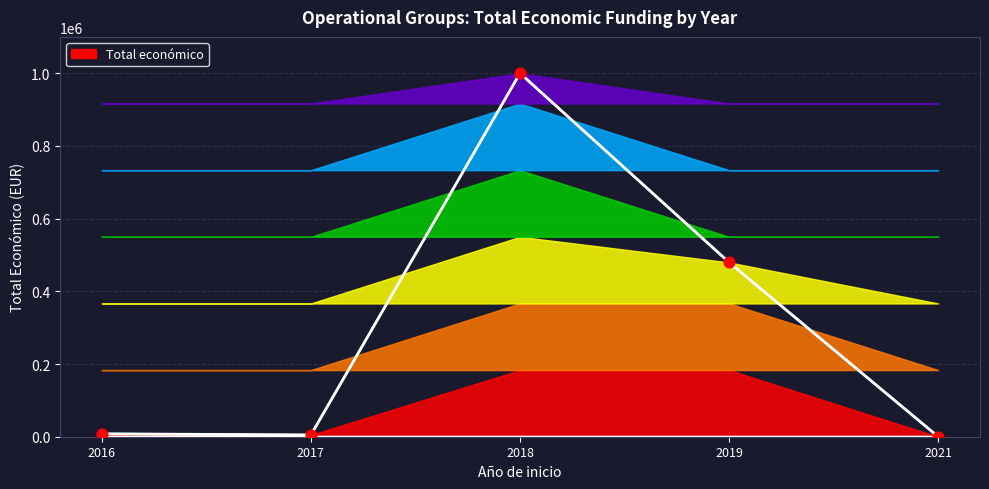

Which has a higher value, 2021 or 2017?

2017